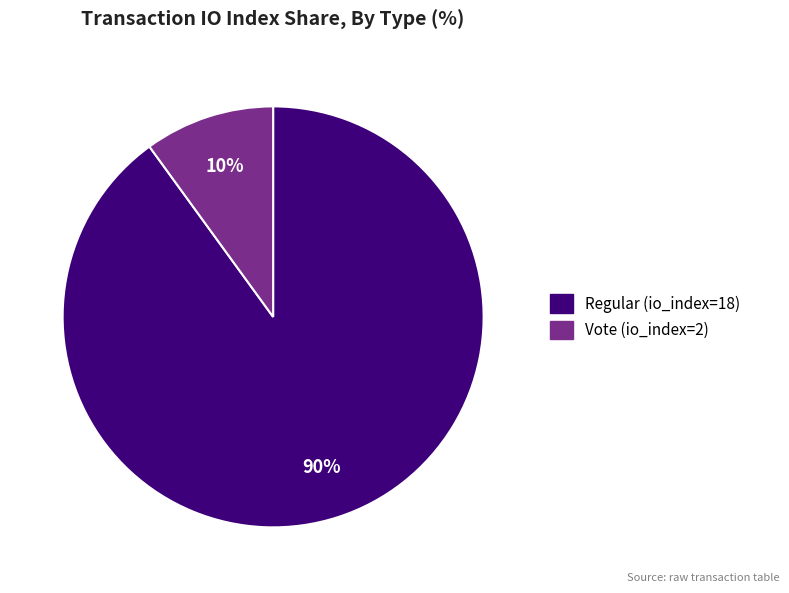

Is there a majority slice in this chart?

Yes